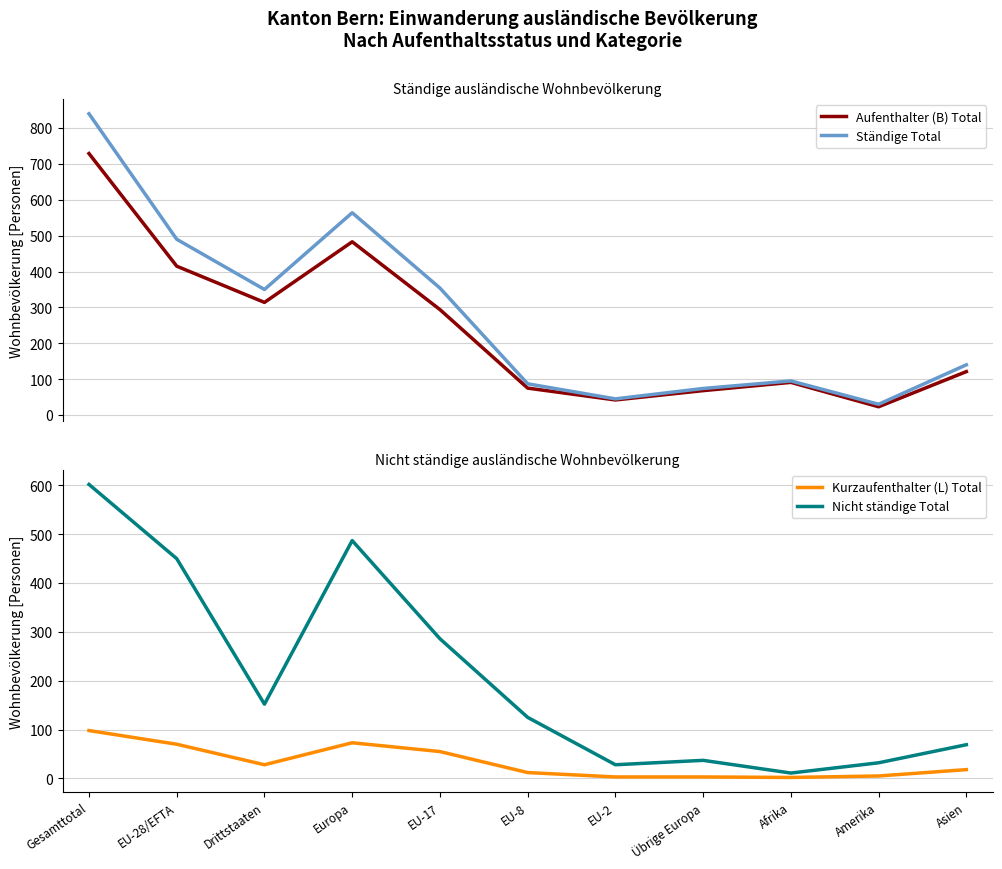

Is the value of Nicht ständige Total at Amerika greater than the value of Ständige Total at EU-28/EFTA?

No